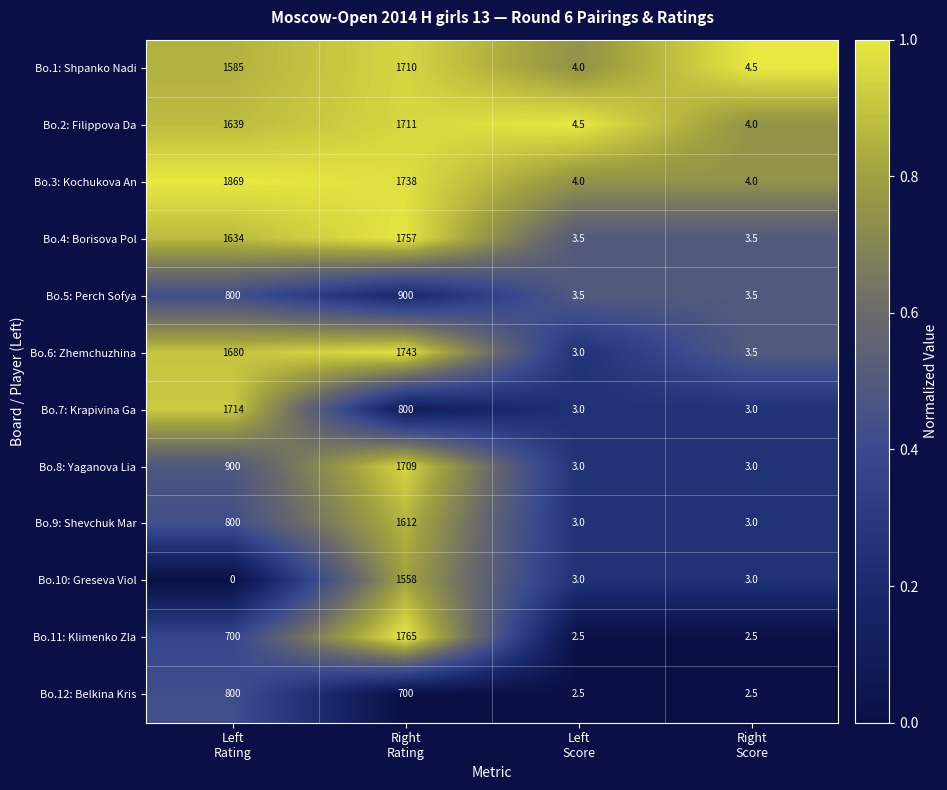

Which series has the largest range (max minus min)?

Bo.3: Kochukova An